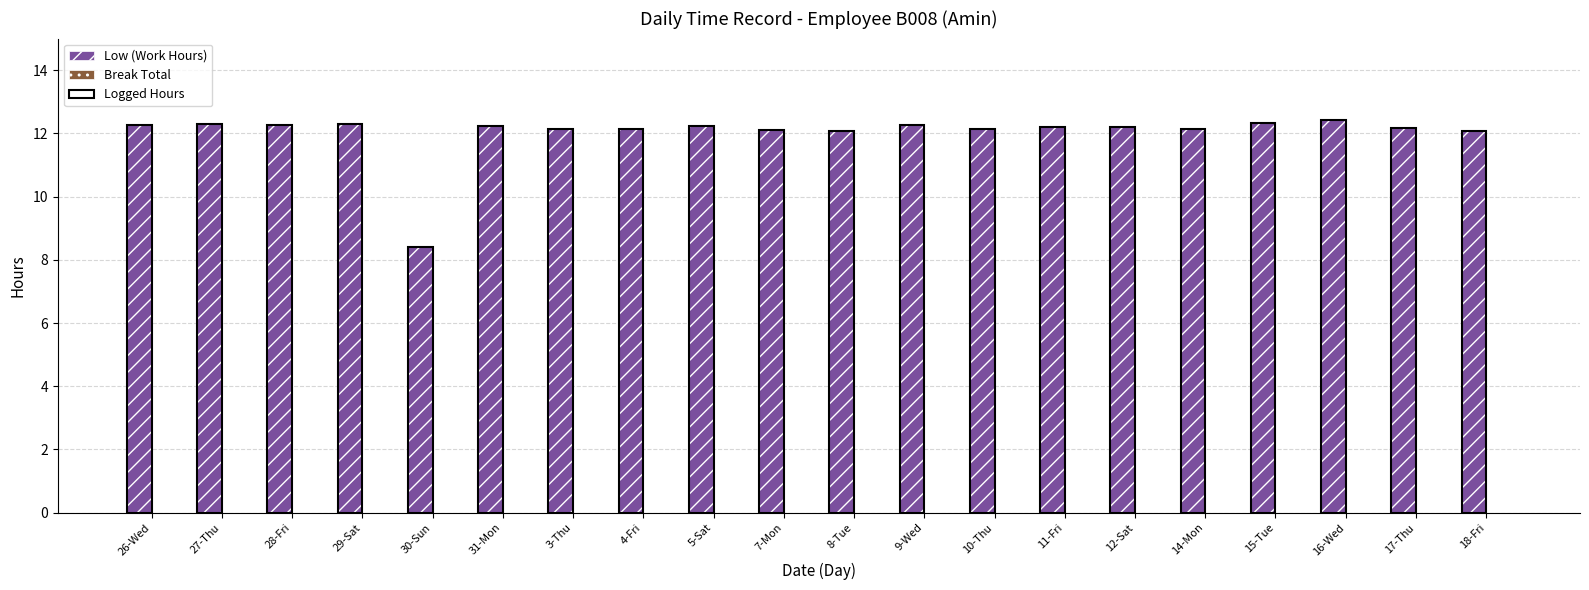

At how many categories does at least one series exceed 10?

19